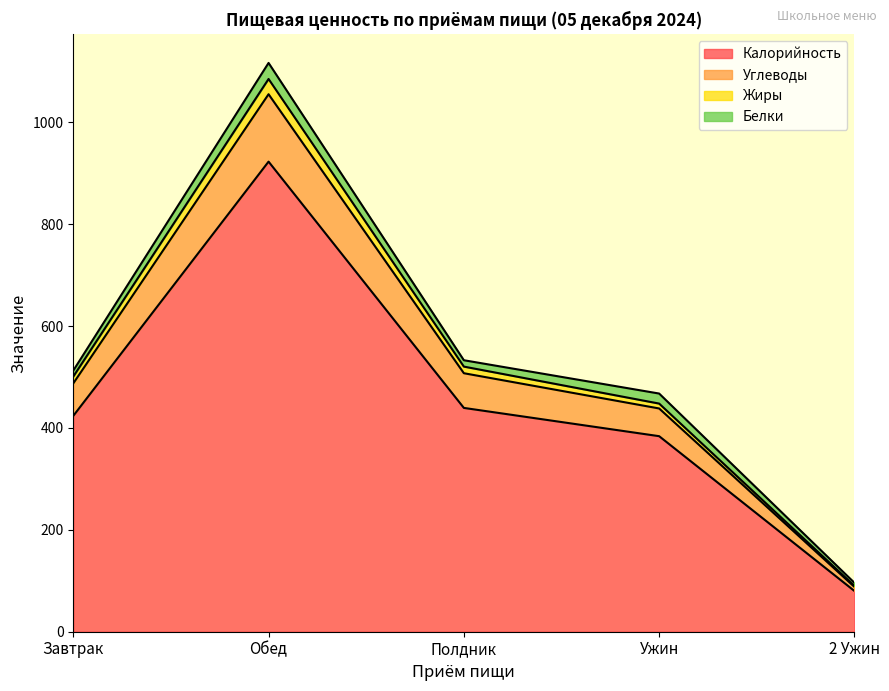

True or false: Калорийность and Углеводы intersect in this chart.

False